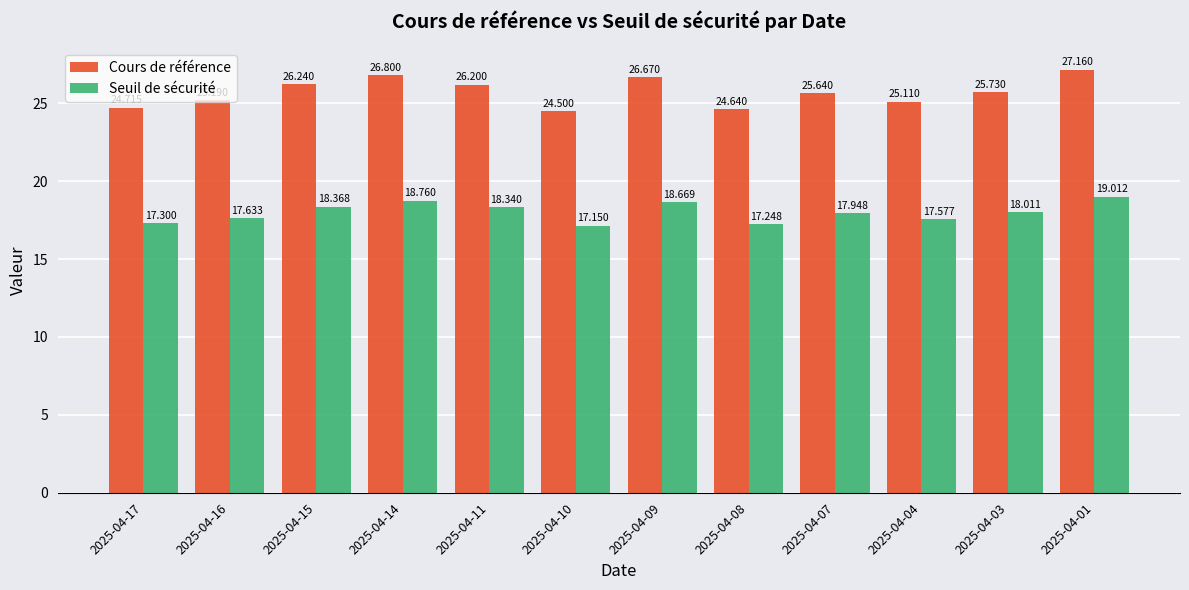

Is the value of Cours de référence at 2025-04-17 greater than the value of Seuil de sécurité at 2025-04-09?

Yes